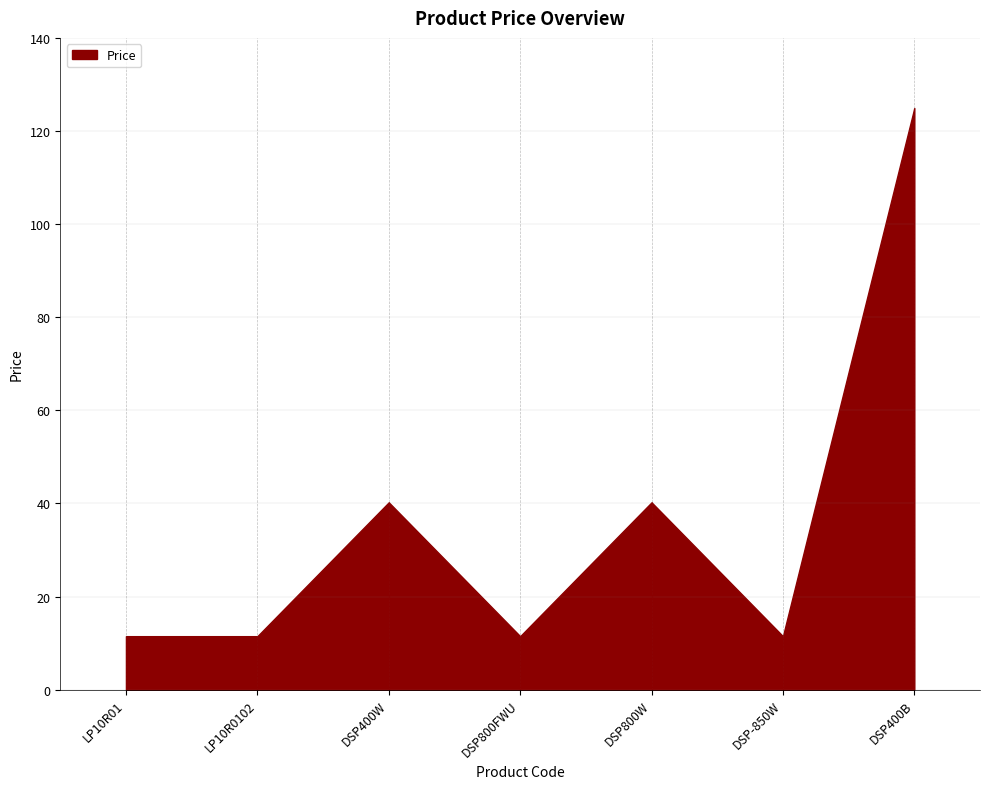

Does the chart have visible grid lines?

Yes